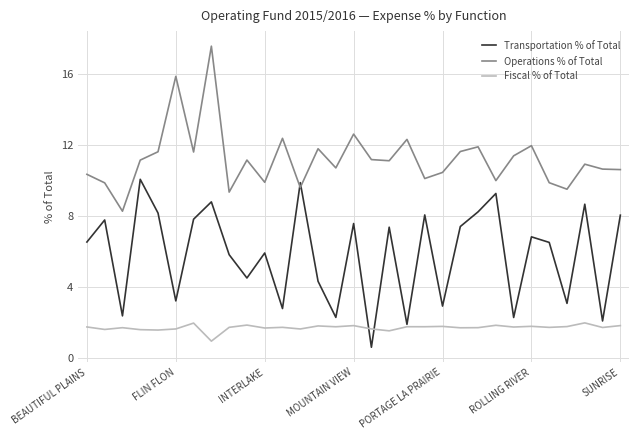

Which series has the largest total across all categories?

Operations % of Total